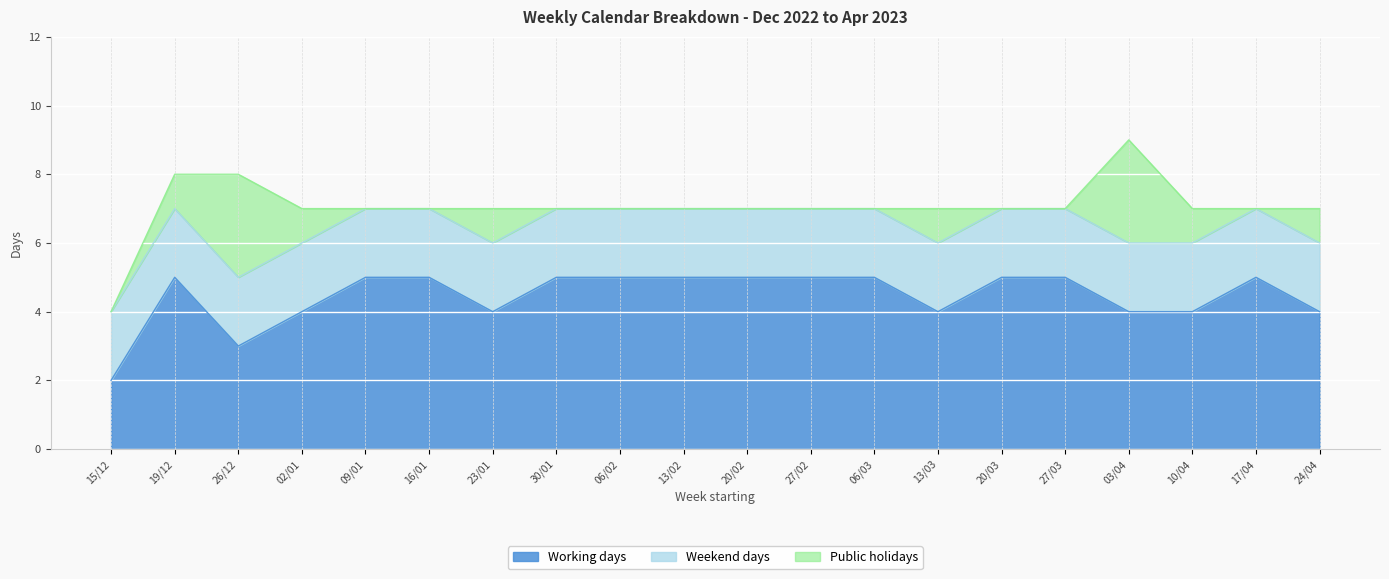

What is the highest value of the Public holidays series?

3